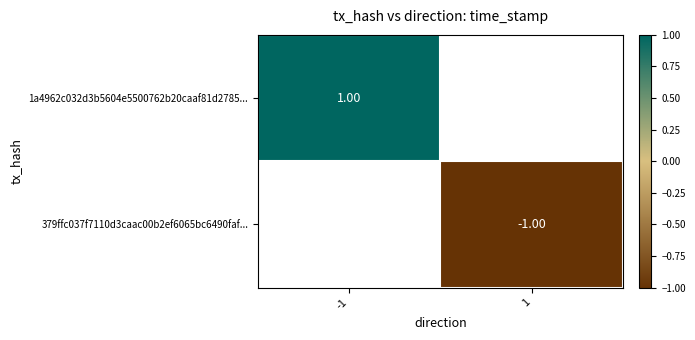

How many data points does each series have?

2